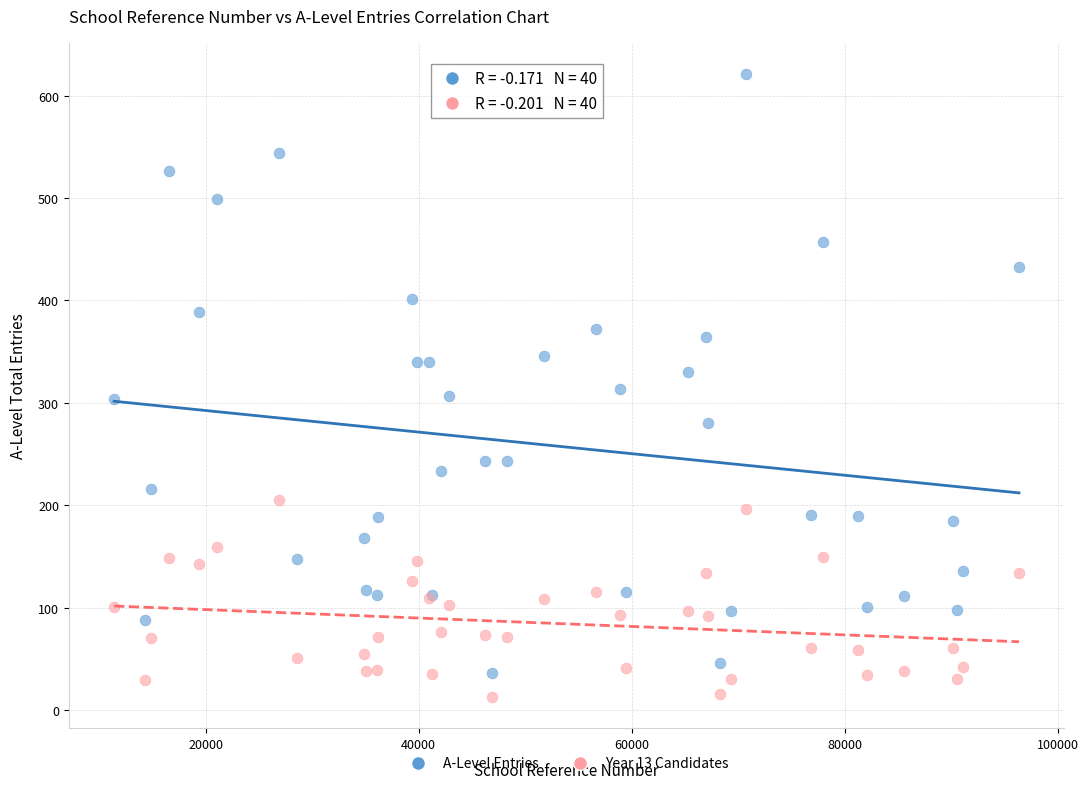

Which series has the largest Y range (max minus min)?

A-Level Entries